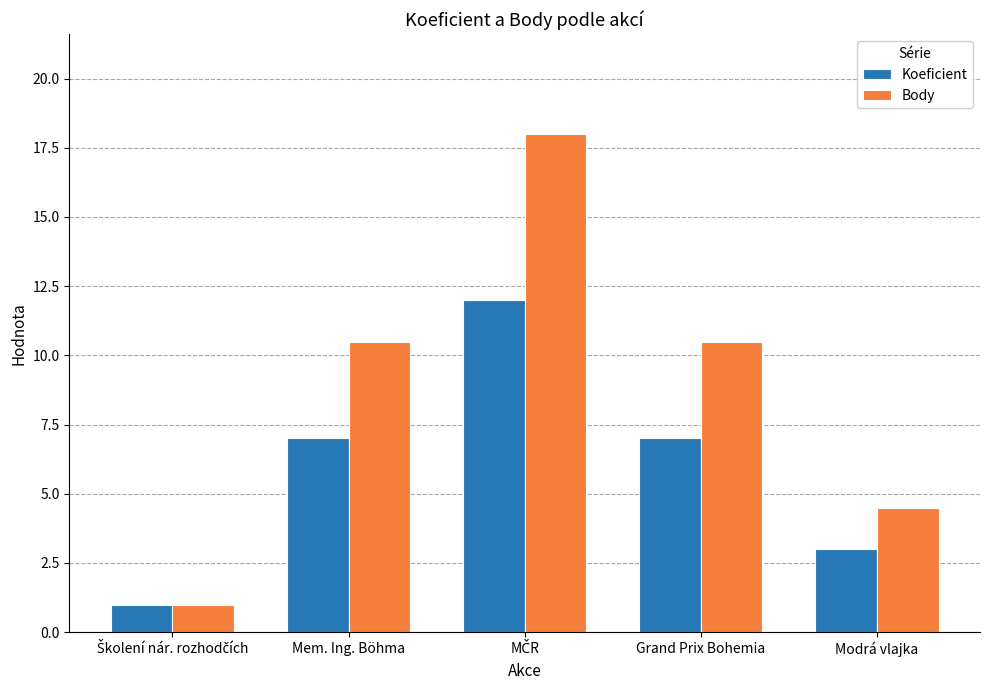

True or false: Body has a value of 10.5 at Mem. Ing. Böhma.

True